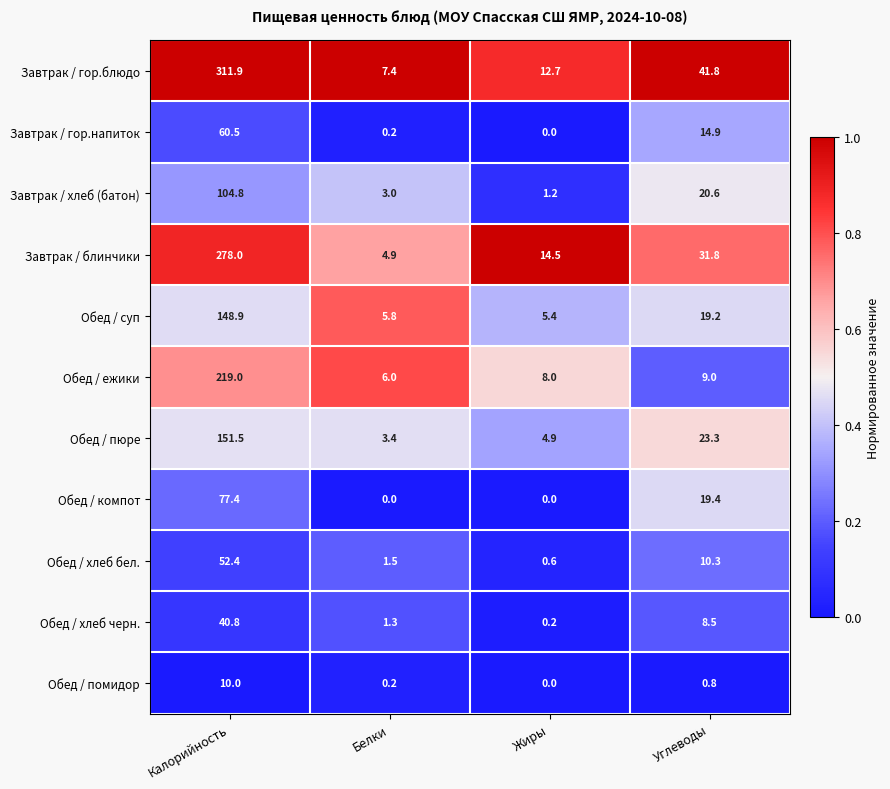

At which label is Обед / суп closest to 77?

Углеводы